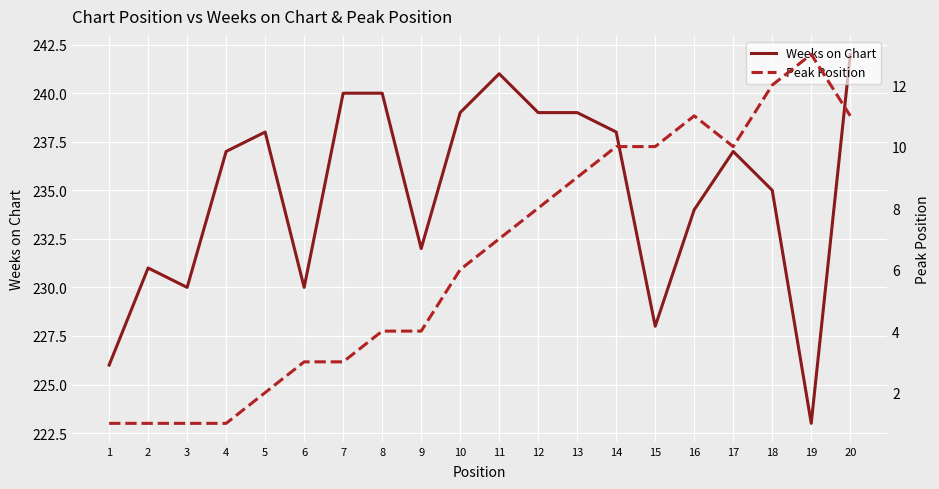

Reading left to right, transcribe all the data shown in this chart.

Weeks on Chart: 1=226	2=231	3=230	4=237	5=238	6=230	7=240	8=240	9=232	10=239	11=241	12=239	13=239	14=238	15=228	16=234	17=237	18=235	19=223	20=242
Peak Position: 1=1	2=1	3=1	4=1	5=2	6=3	7=3	8=4	9=4	10=6	11=7	12=8	13=9	14=10	15=10	16=11	17=10	18=12	19=13	20=11